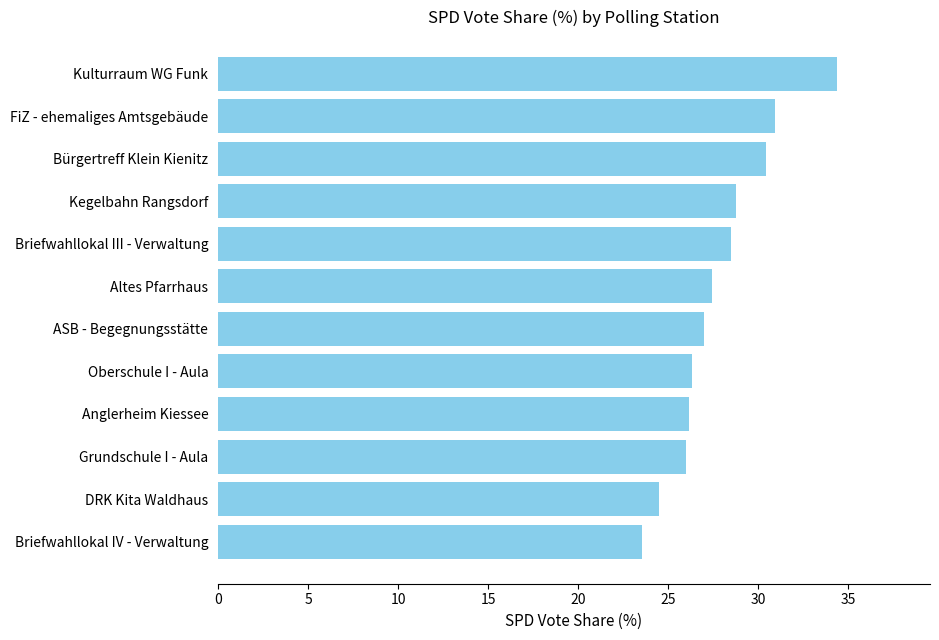

What is the sum of all values?

333.8